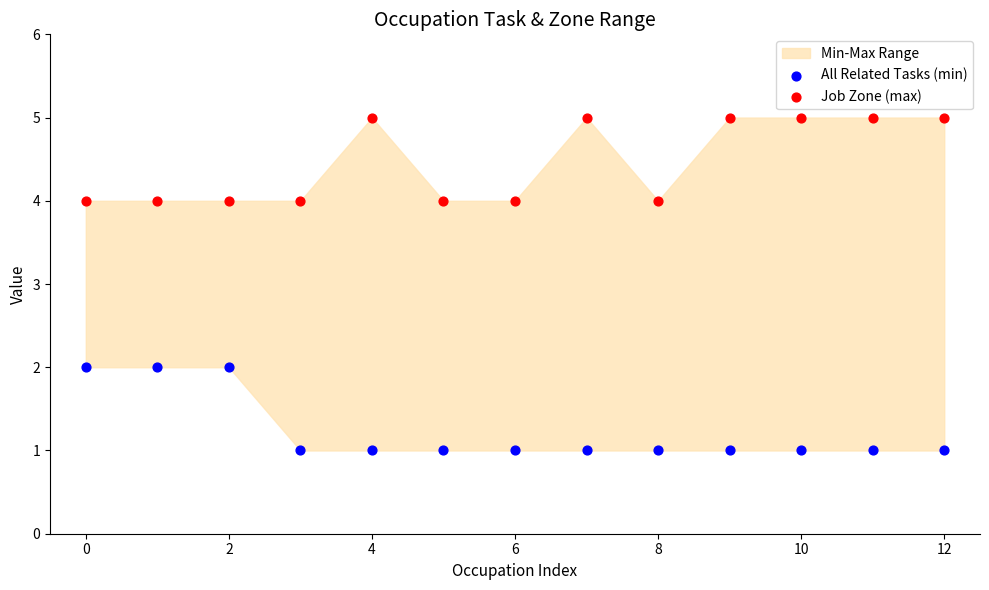

Which series contains the lowest Y value?

All Related Tasks (min)